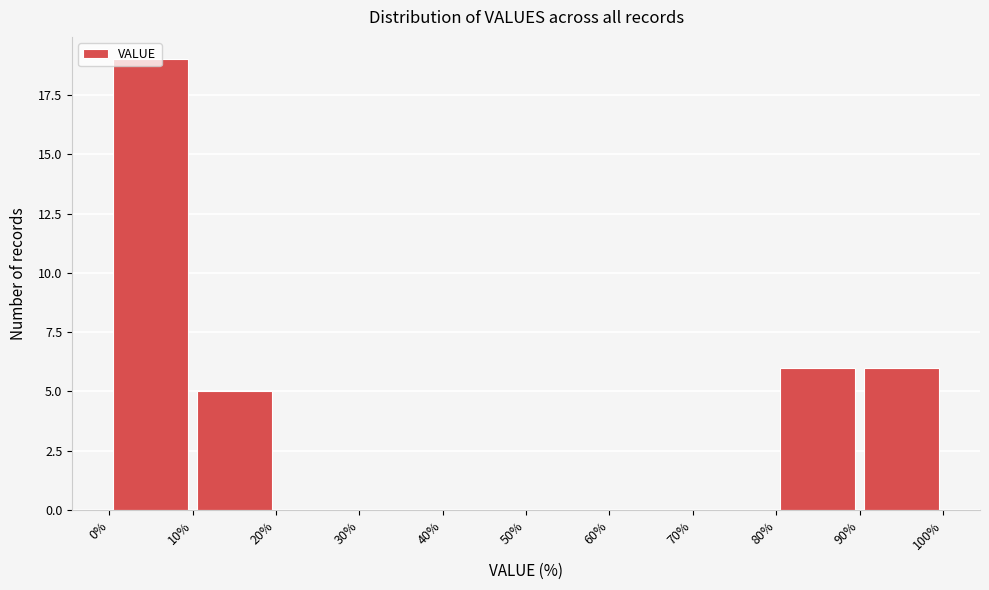

Over which range of the x-axis is the bar tallest?

0% to 10%